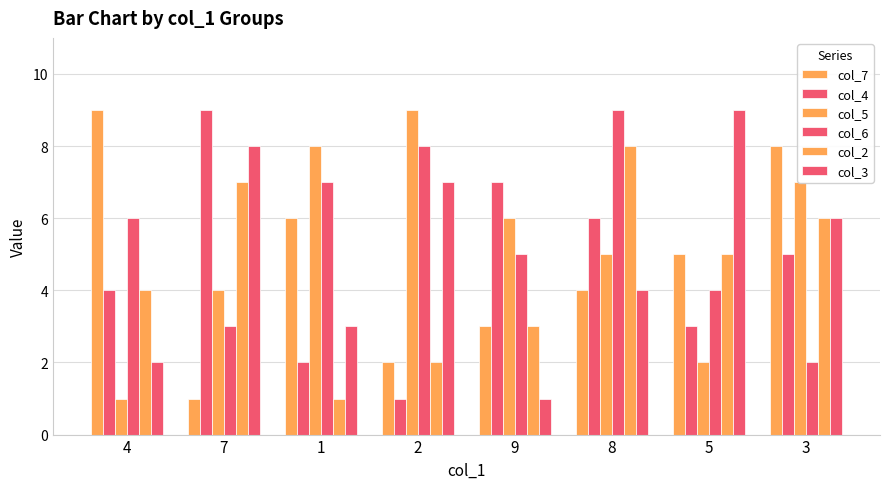

Is it true that col_3 equals 11 at 3?

False